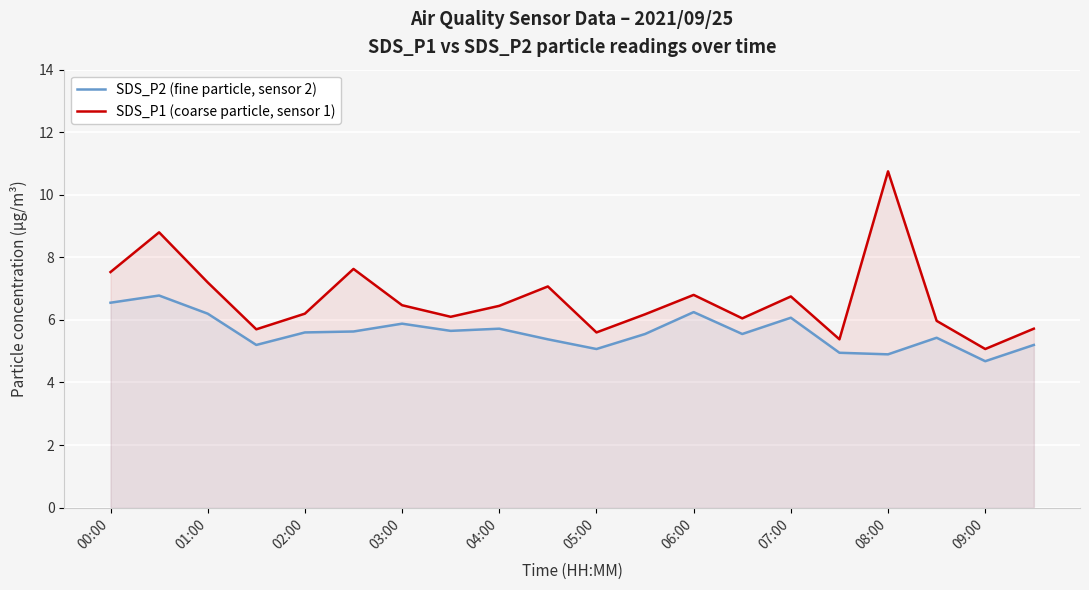

How many values in the SDS_P2 (fine particle, sensor 2) series are below 5?

3